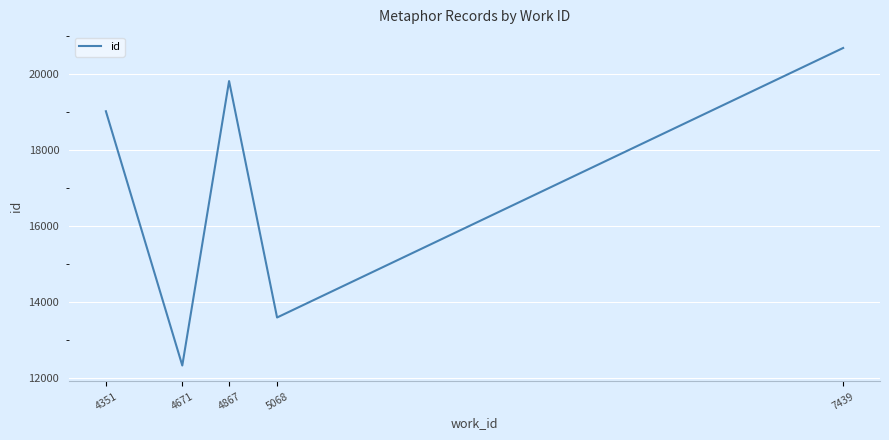

Where is the data nearest to the value 16502?

4351